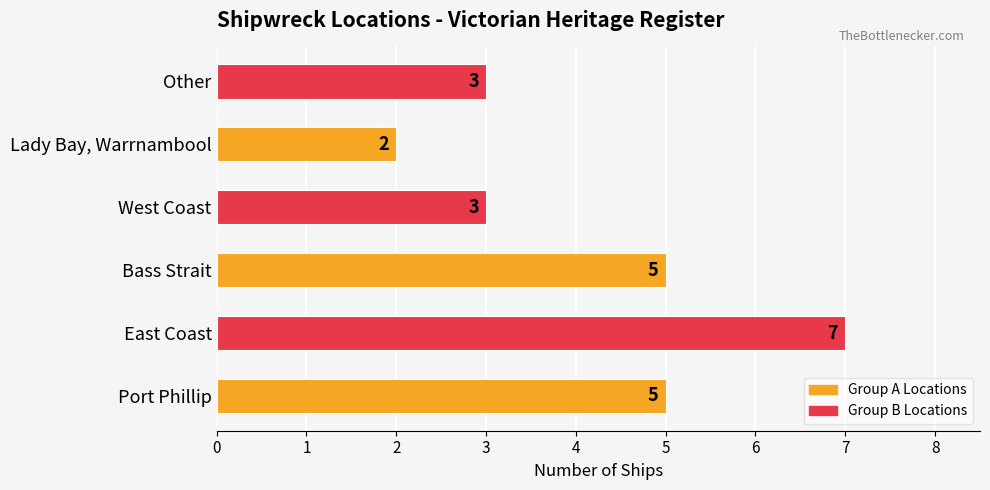

How many values are below 5?

3